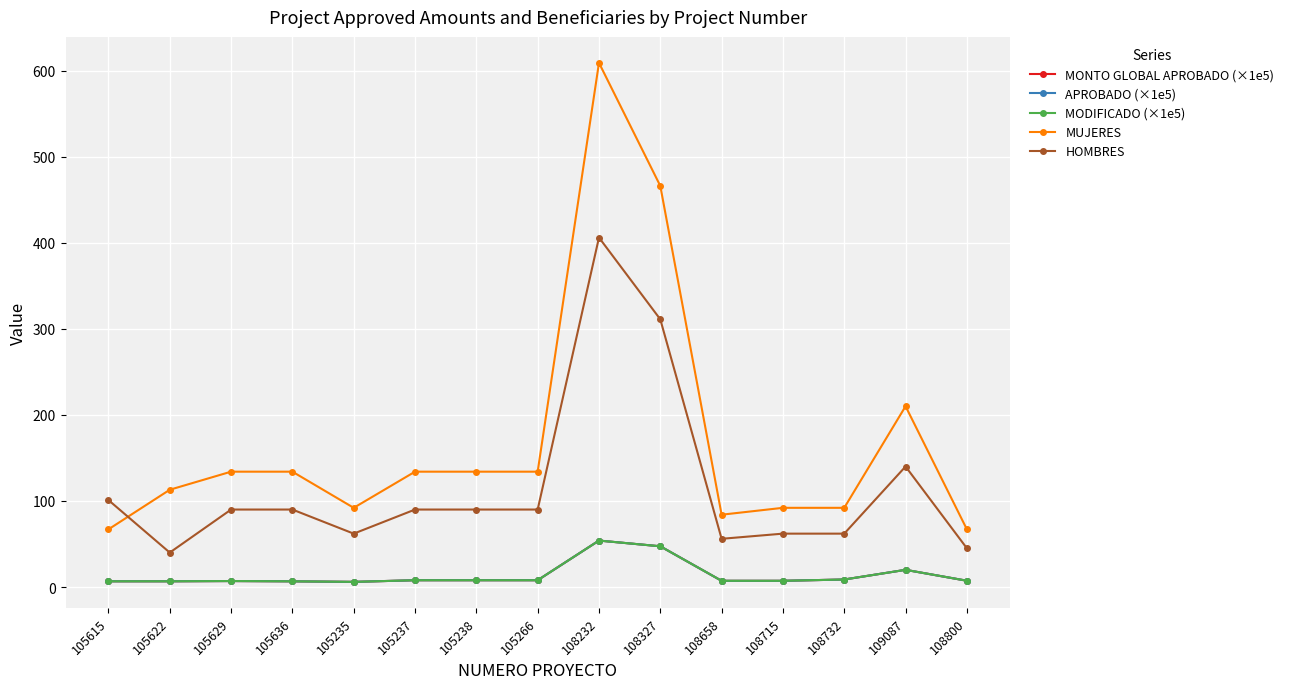

What is the average value of the MODIFICADO (×1e5) series?

13.9